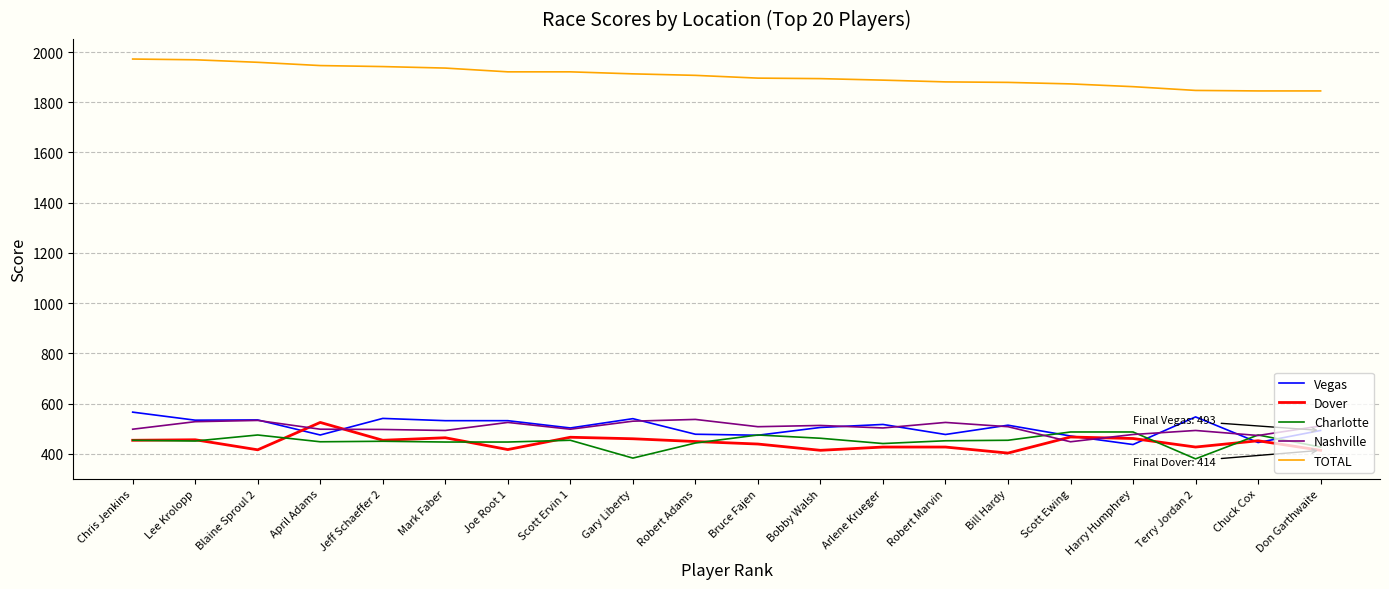

What is the spread (max minus min) of values at Scott Ervin 1?

1467